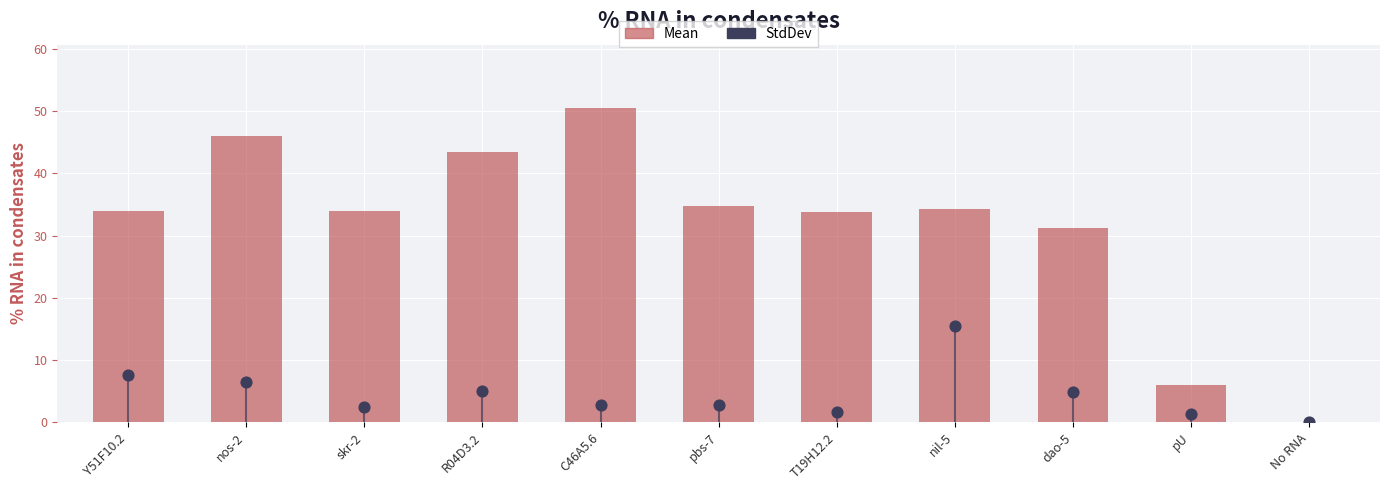

At which category is the sum across all series the highest?

C46A5.6